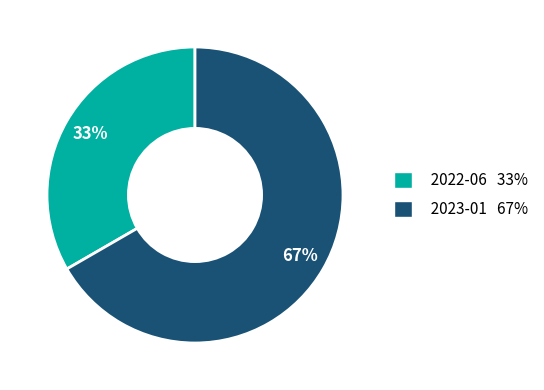

True or false: 2022-06 accounts for 25% of the total.

False